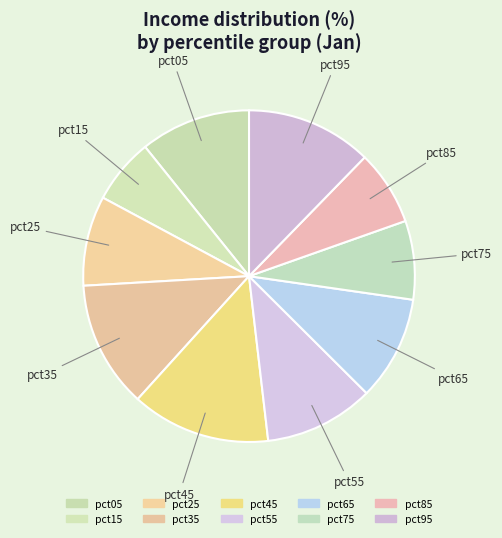

To the nearest percent, what portion does pct55 represent?

11%